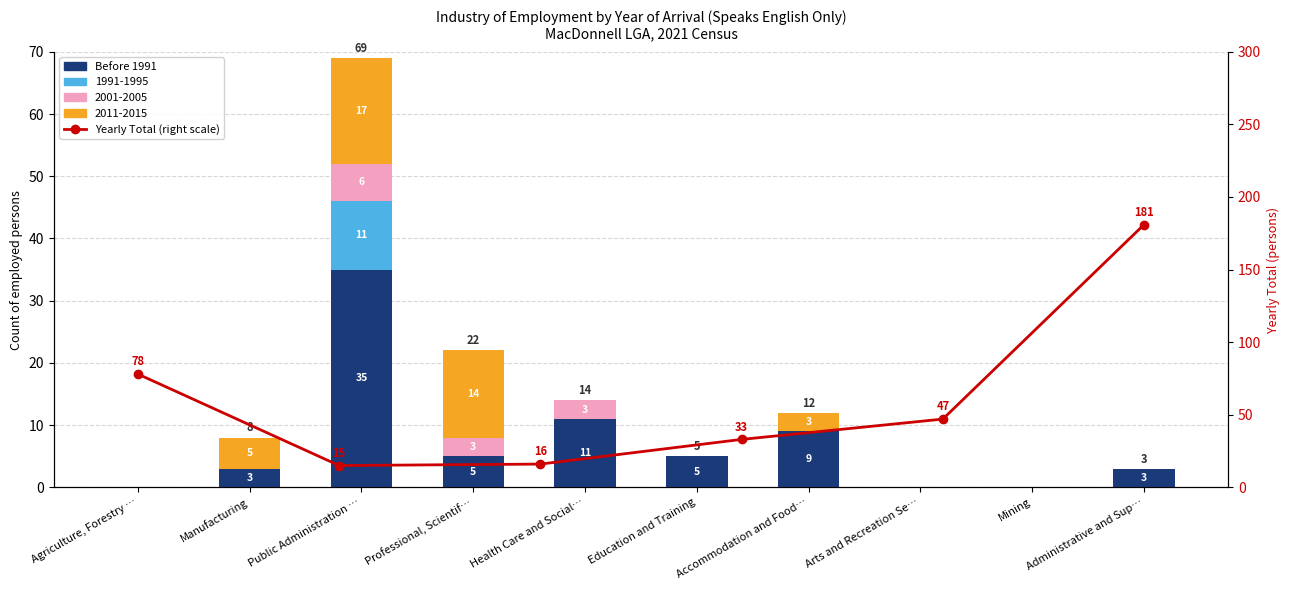

Are the bars horizontal?

No